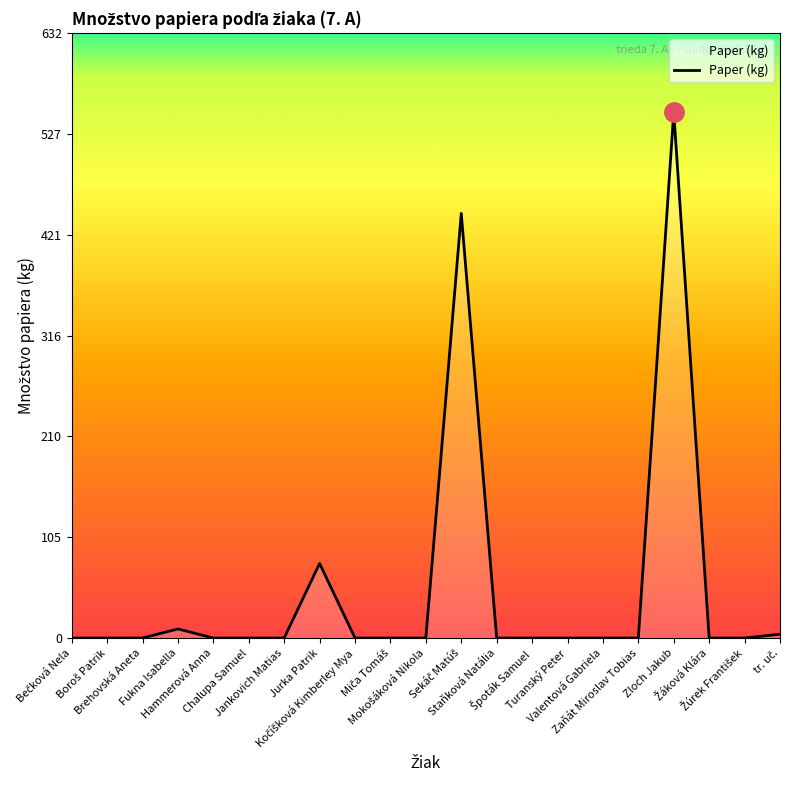

What is the average value?

51.7